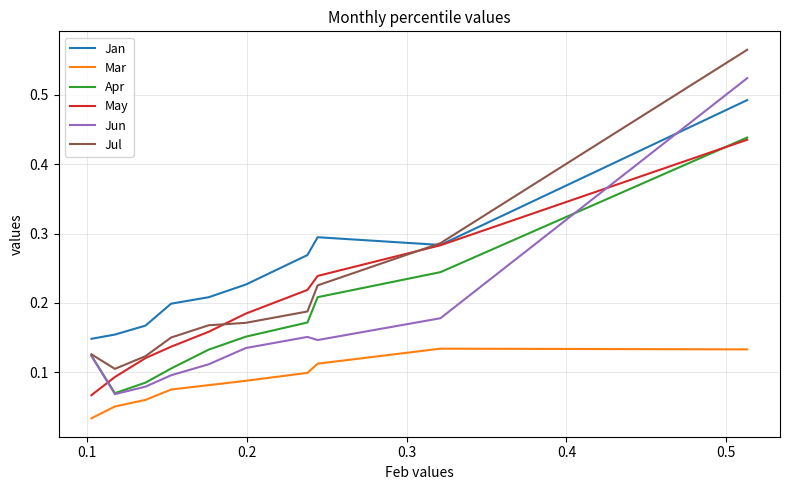

How many times do May and Jun cross each other?

2